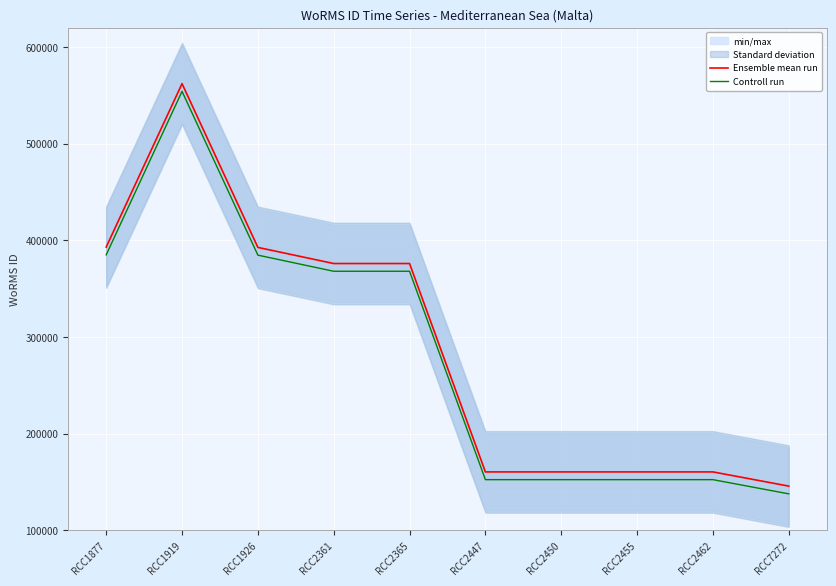

How many values in the Controll run series exceed 368073?

3